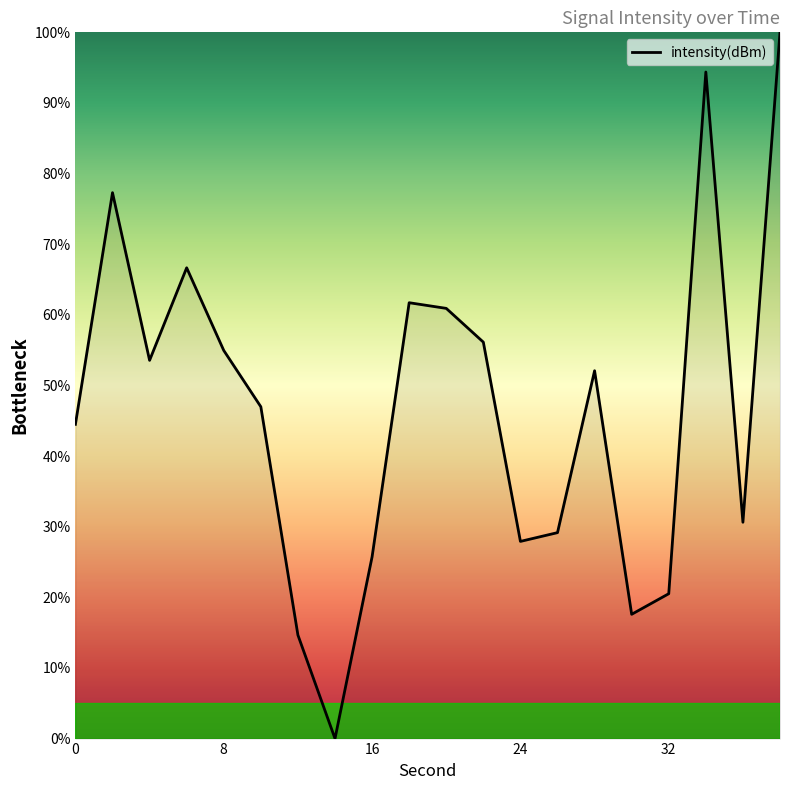

Is this an area chart (filled region under the line)?

No